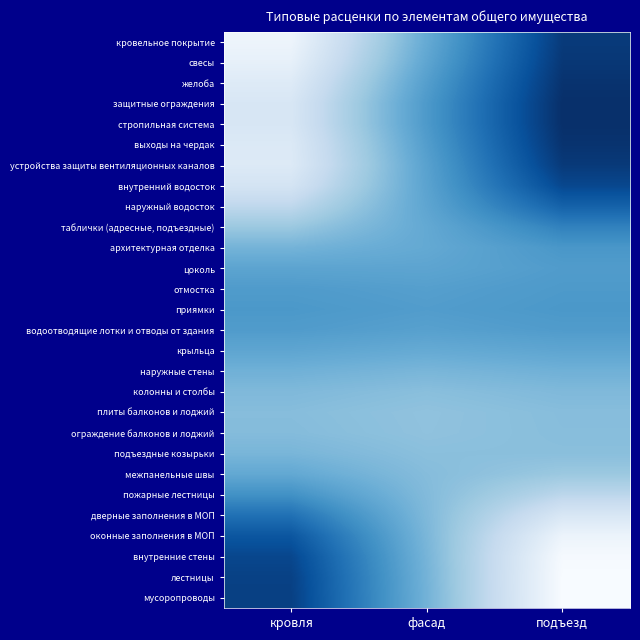

What is the total value across all series at подъезд?

64.6